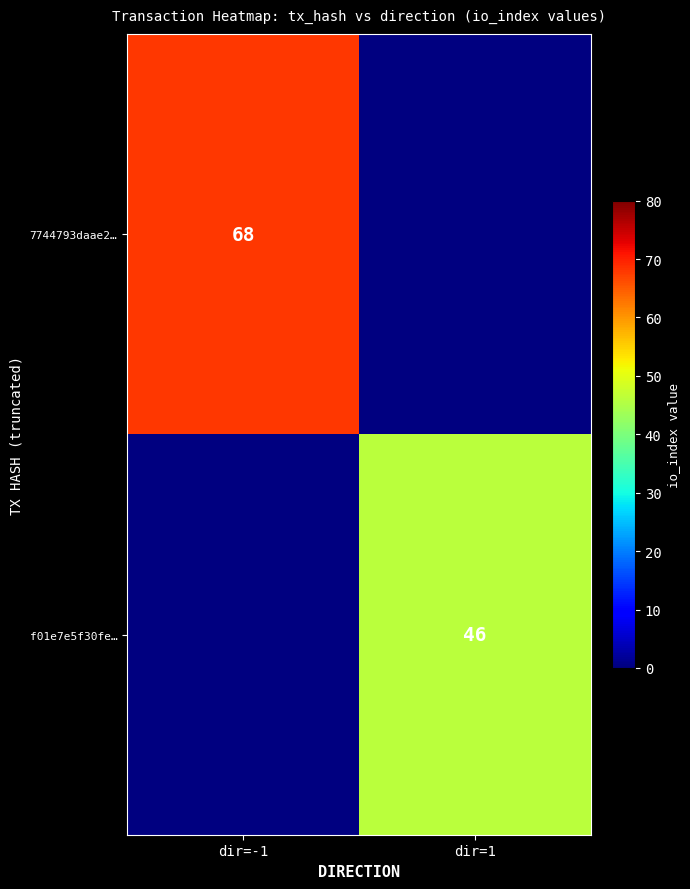

Is the value of 7744793daae2… at dir=-1 greater than the value of f01e7e5f30fe… at dir=1?

Yes